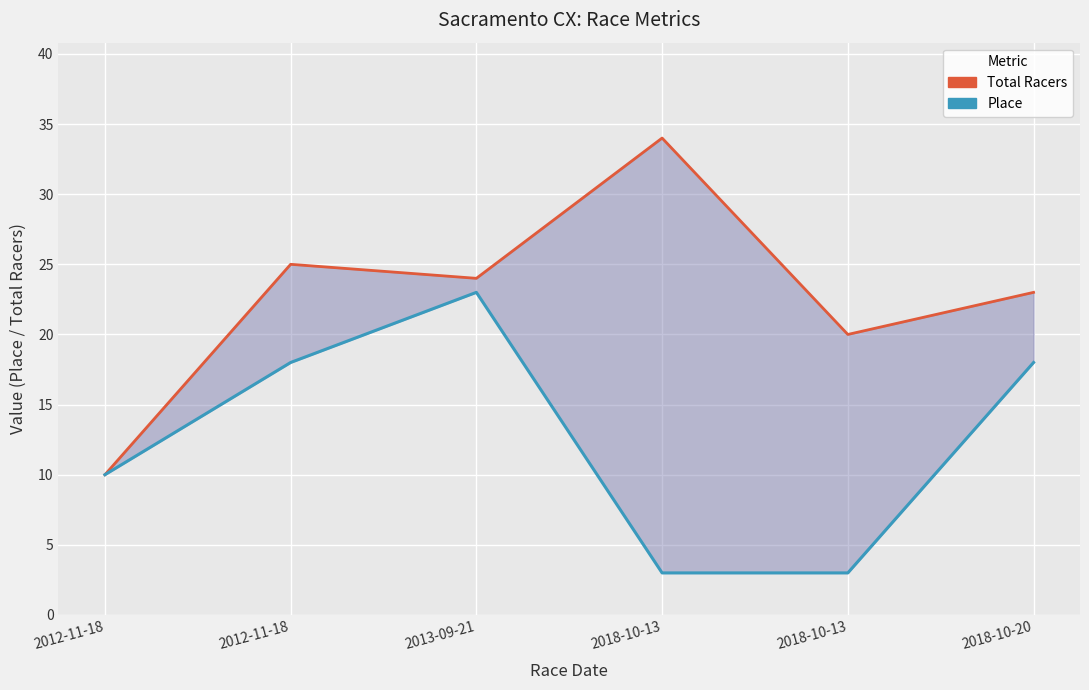

What is the minimum value for Place?

3